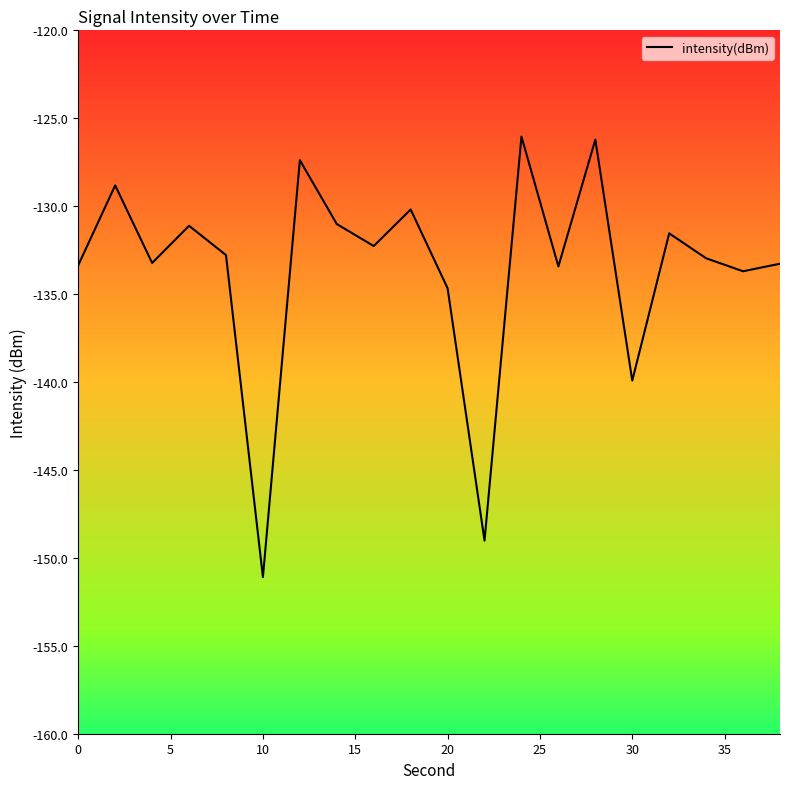

What is the difference between the maximum and minimum values?

25.1